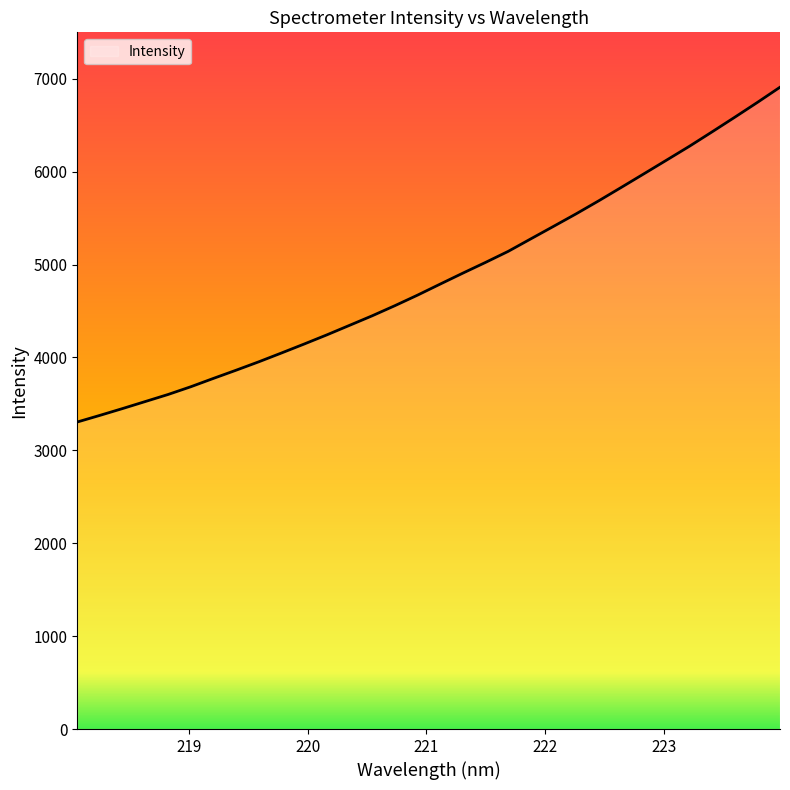

What is the smallest value displayed?

3305.2